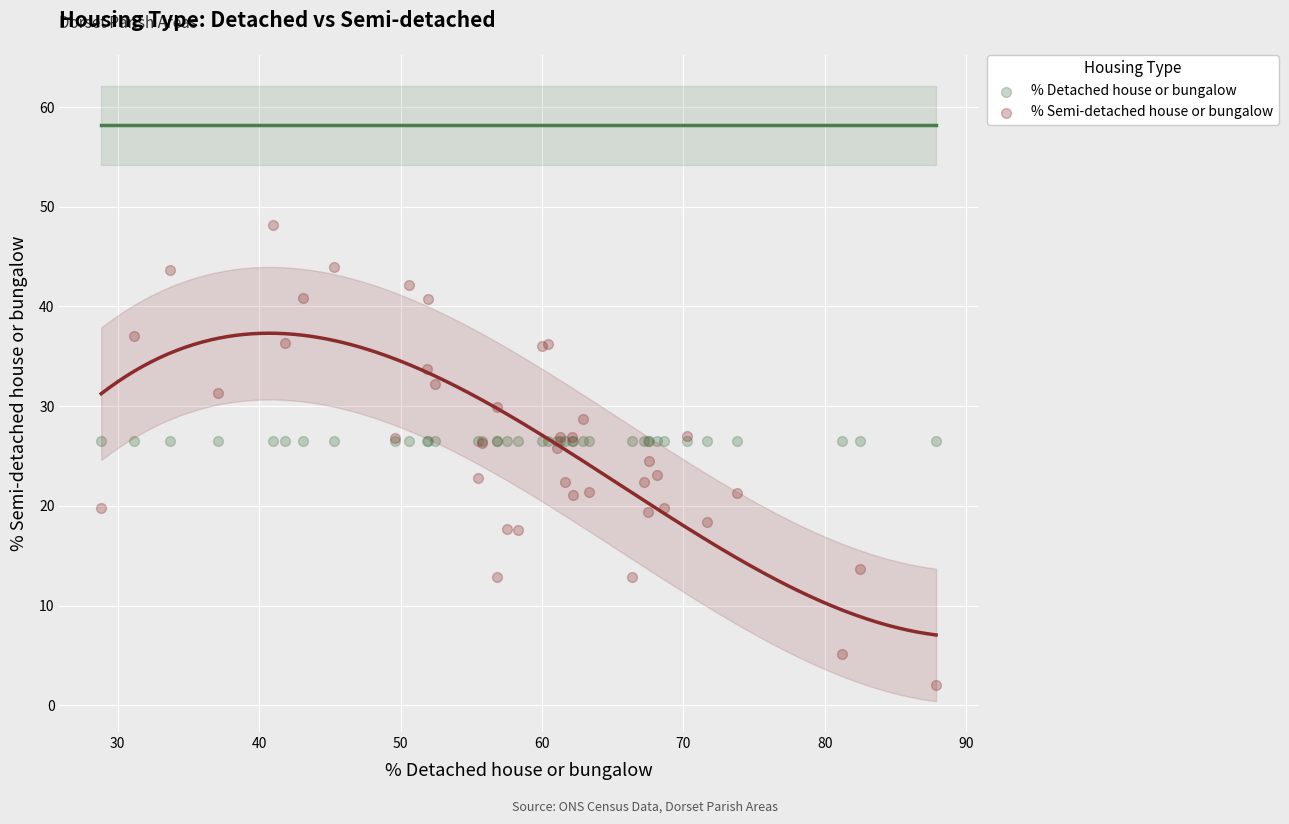

What are all the series names shown in the legend?

% Detached house or bungalow, % Semi-detached house or bungalow